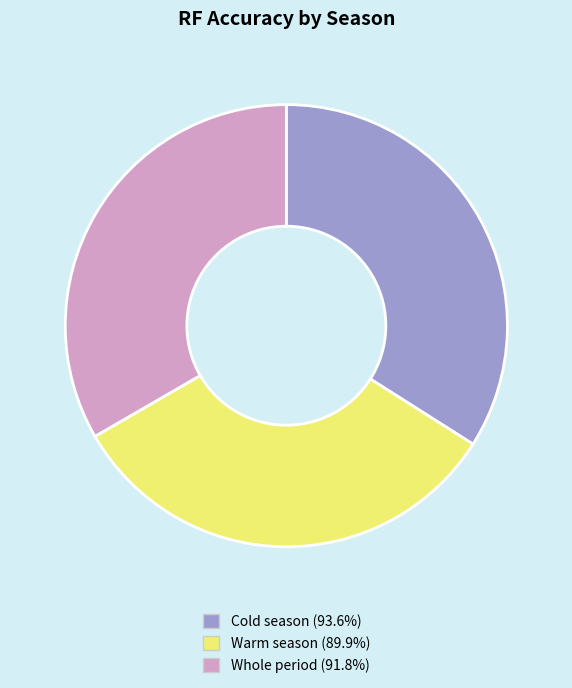

True or false: Cold season accounts for 34% of the total.

True